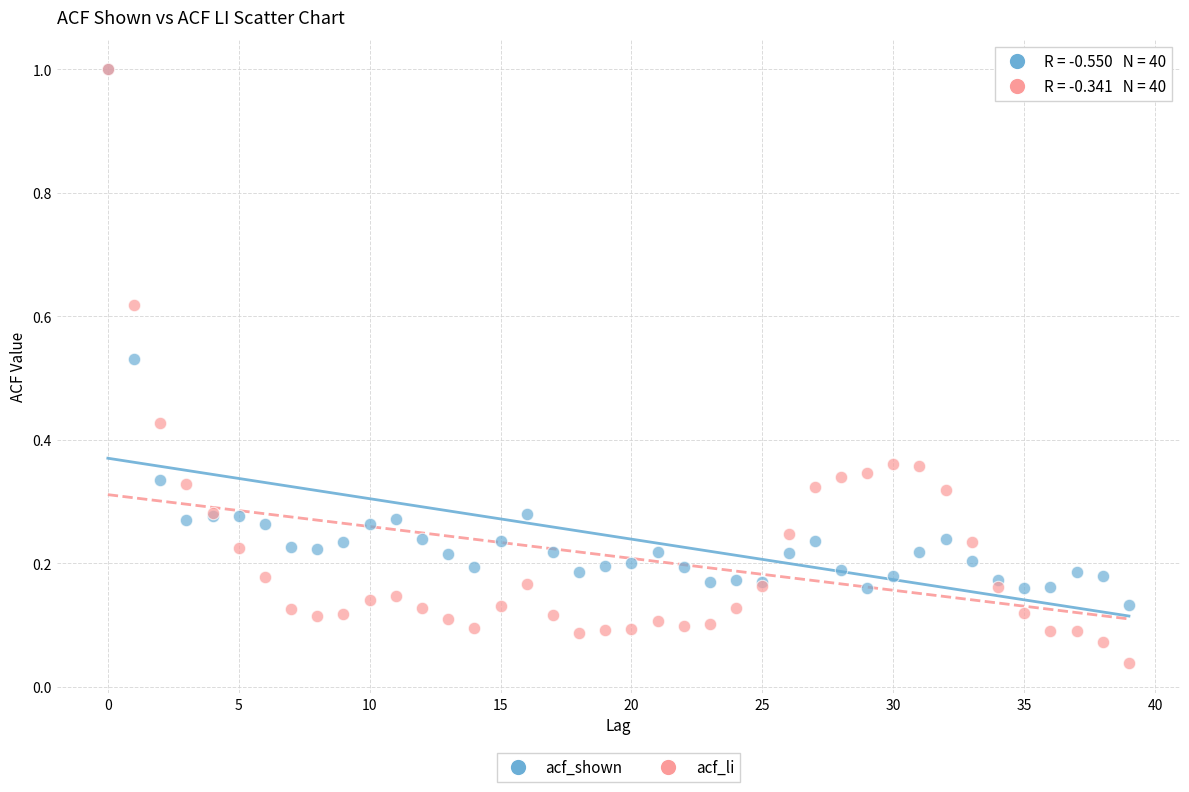

What are all the series names shown in the legend?

acf_shown, acf_li